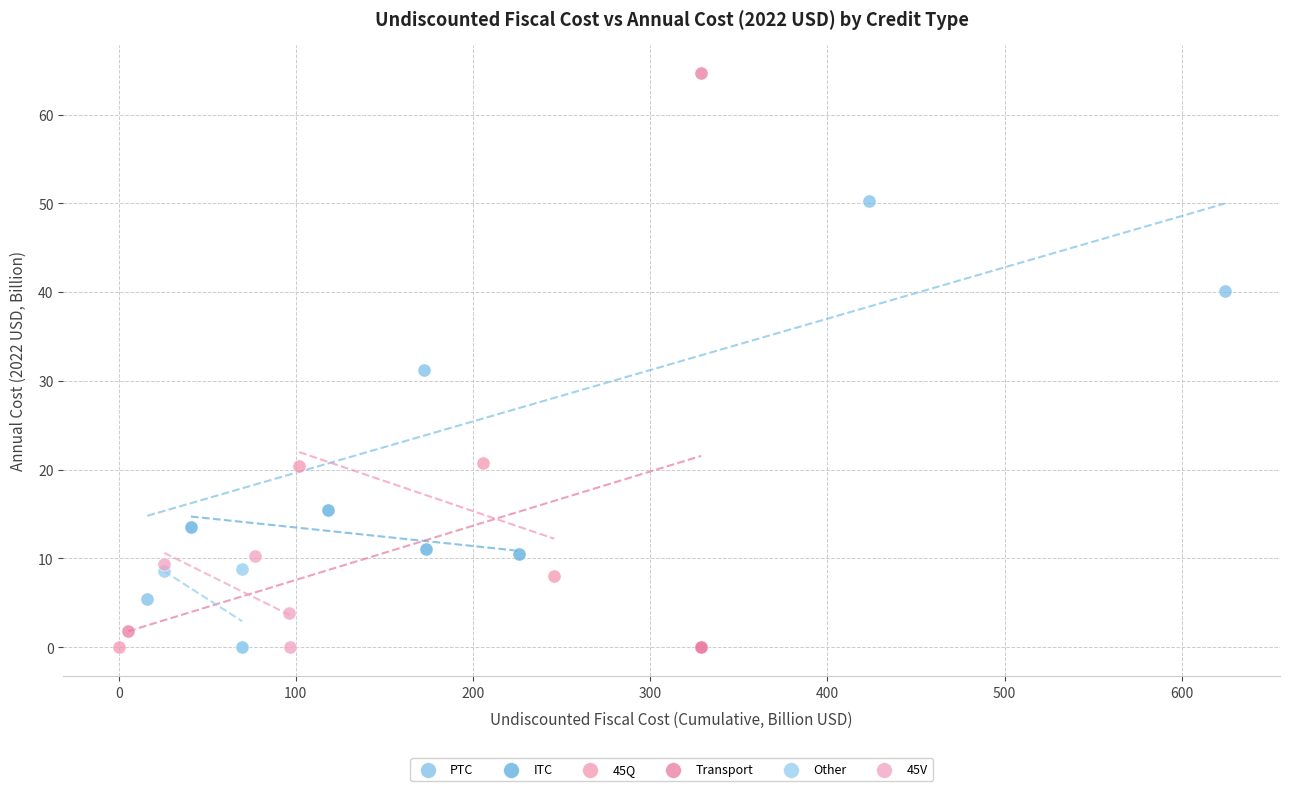

Which series reaches the maximum Y coordinate?

Transport